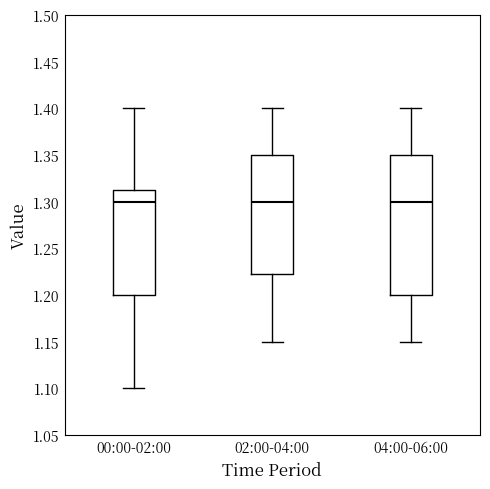

Reading left to right, transcribe this box plot: for each box, give where its median line is, the range the box spans, and where its two whiskers end, as read against the y-axis. The values are not printed on the chart, so give them approximately, as read against the axis.

00:00-02:00: median 1.300, box 1.200 to 1.315, whiskers 1.100 to 1.400
02:00-04:00: median 1.300, box 1.225 to 1.350, whiskers 1.150 to 1.400
04:00-06:00: median 1.300, box 1.200 to 1.350, whiskers 1.150 to 1.400